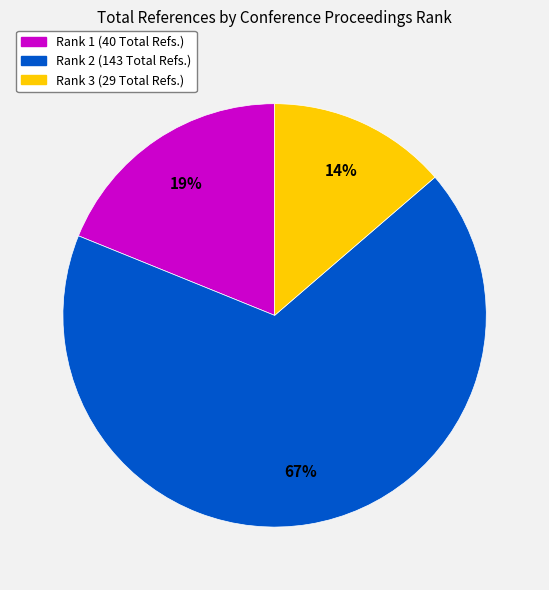

Does Rank 1 (40 Total Refs.) represent more than half of the total?

No